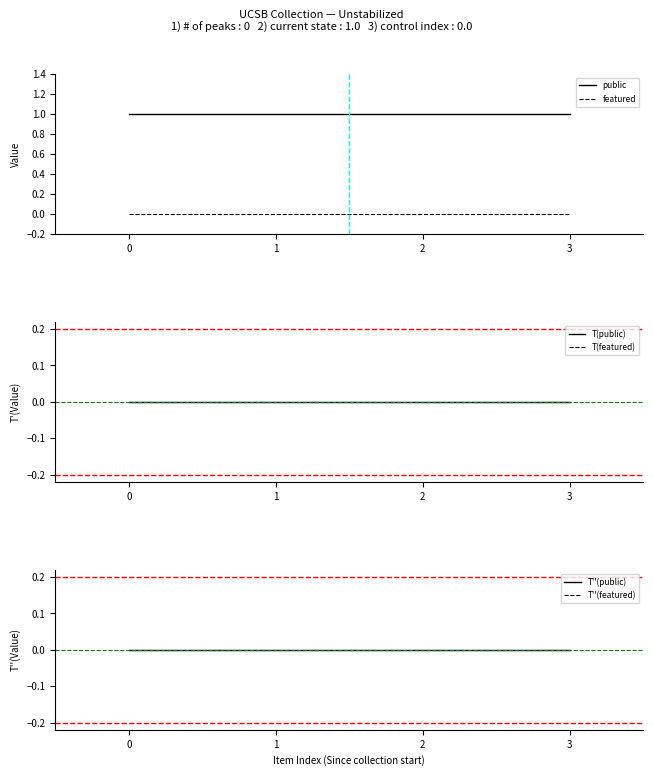

How many series are shown in this chart?

6